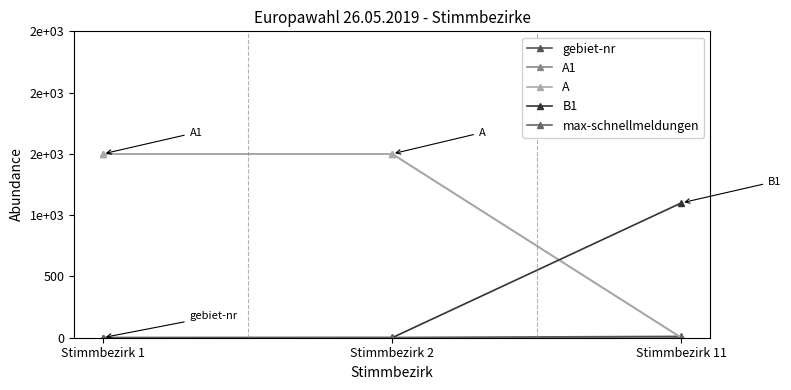

Which label corresponds to the largest value in the chart?

Stimmbezirk 1